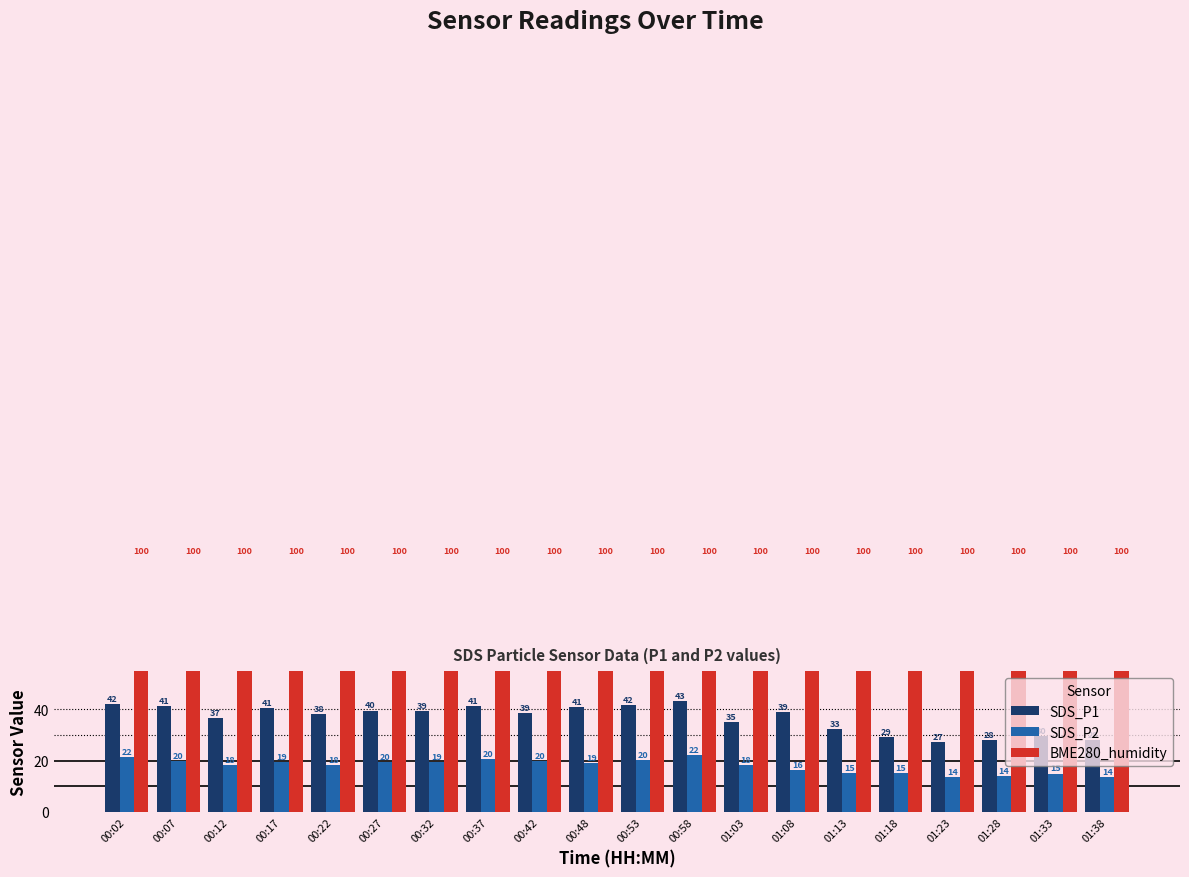

What is the sum of all BME280_humidity values?

2000.0